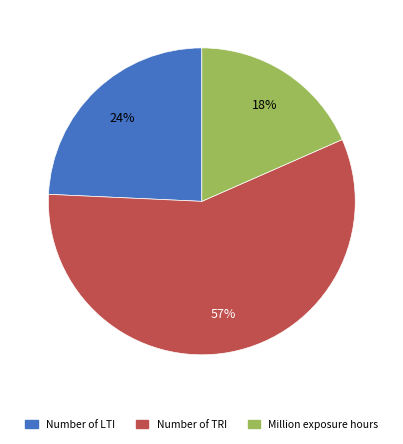

To the nearest percent, what is the difference between the largest and smallest slice percentages?

39%